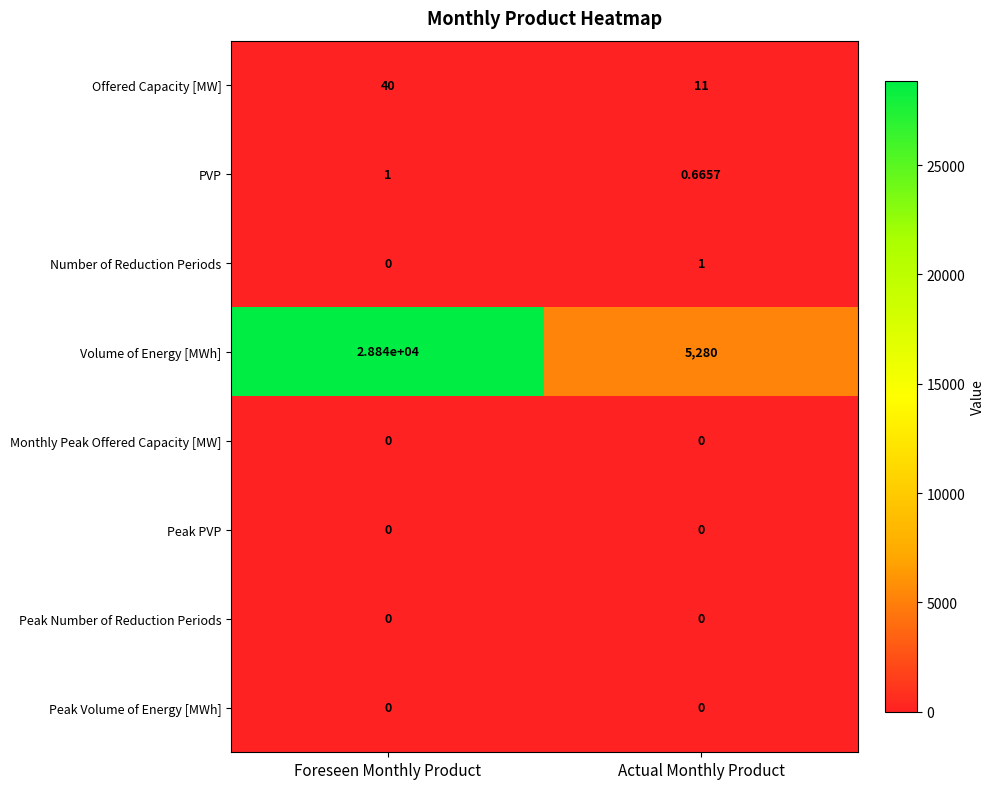

Which series changed the most between Foreseen Monthly Product and Actual Monthly Product?

Volume of Energy [MWh]